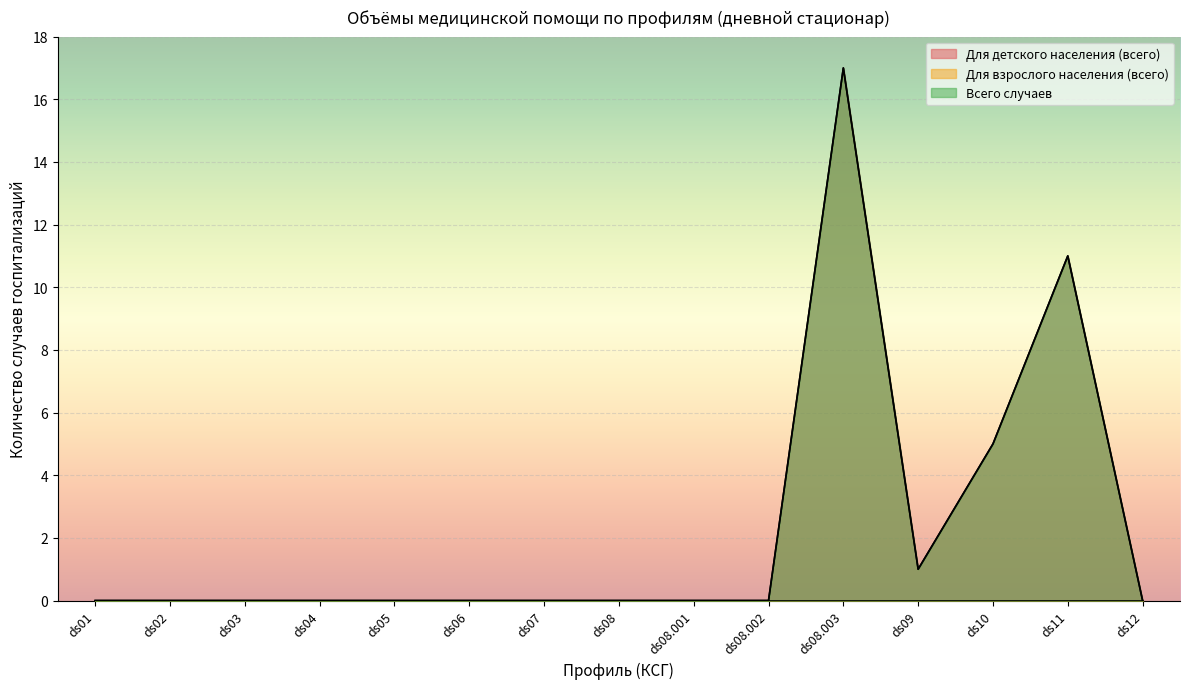

True or false: Для детского населения (всего) and Всего случаев cross at least once.

False